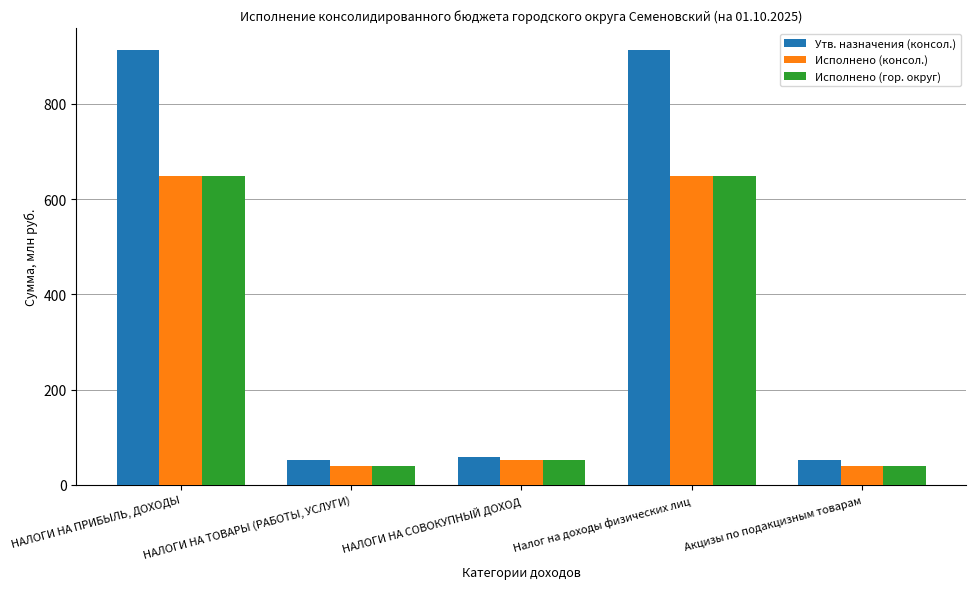

Are the bars grouped side by side (vs. stacked)?

Yes